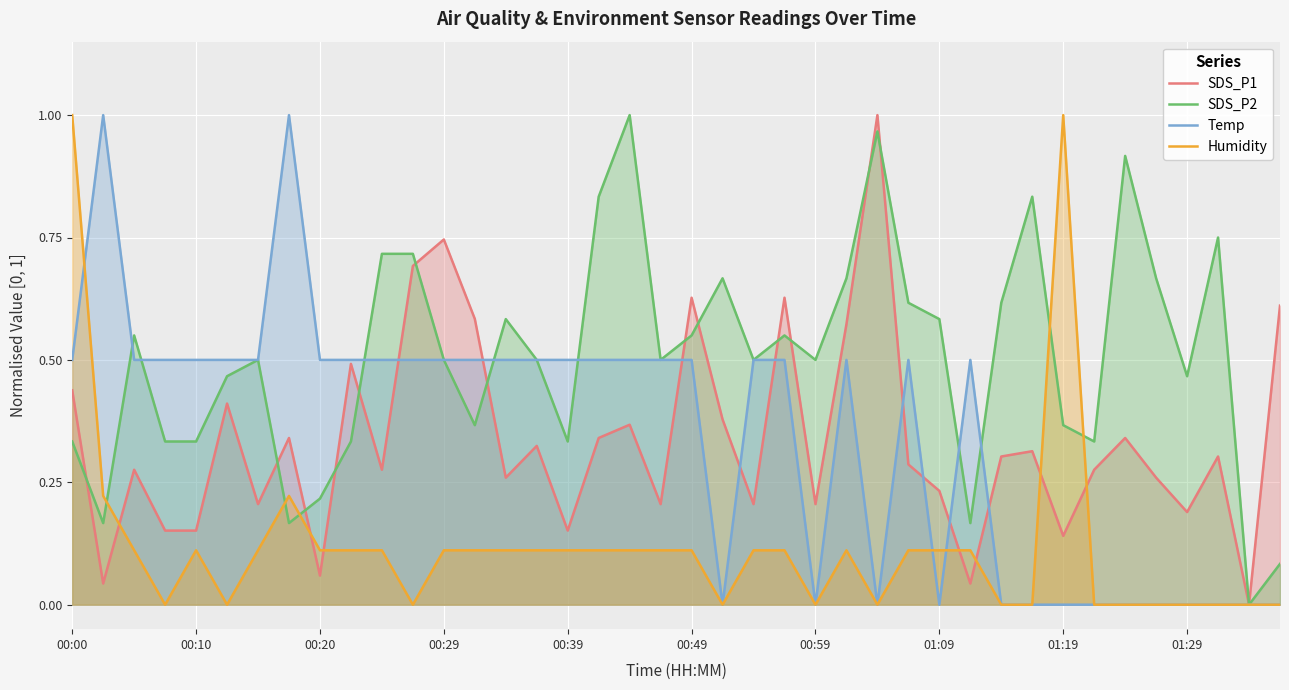

What is the total value across all series at 00:49?

1.8